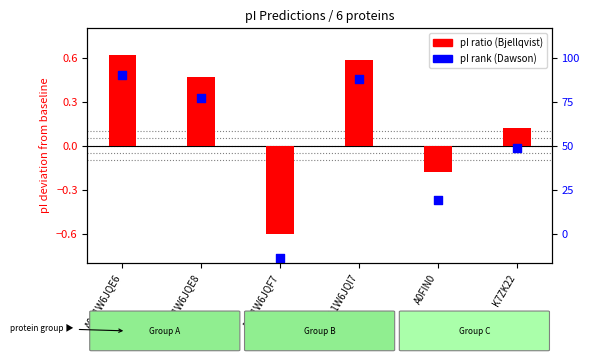

What is the total value across all series at A0A1W6JQE6?

1.1